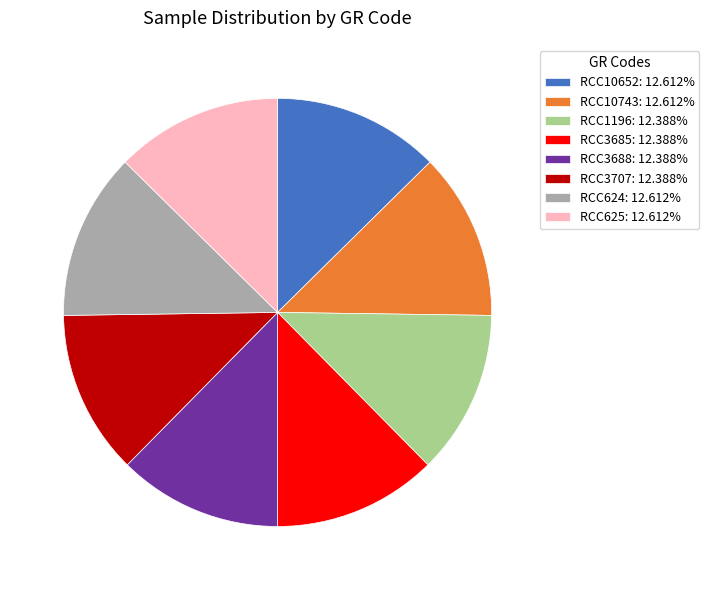

Approximately how many times larger is the value at RCC625: 12.612% compared to RCC3688: 12.388%?

1.0